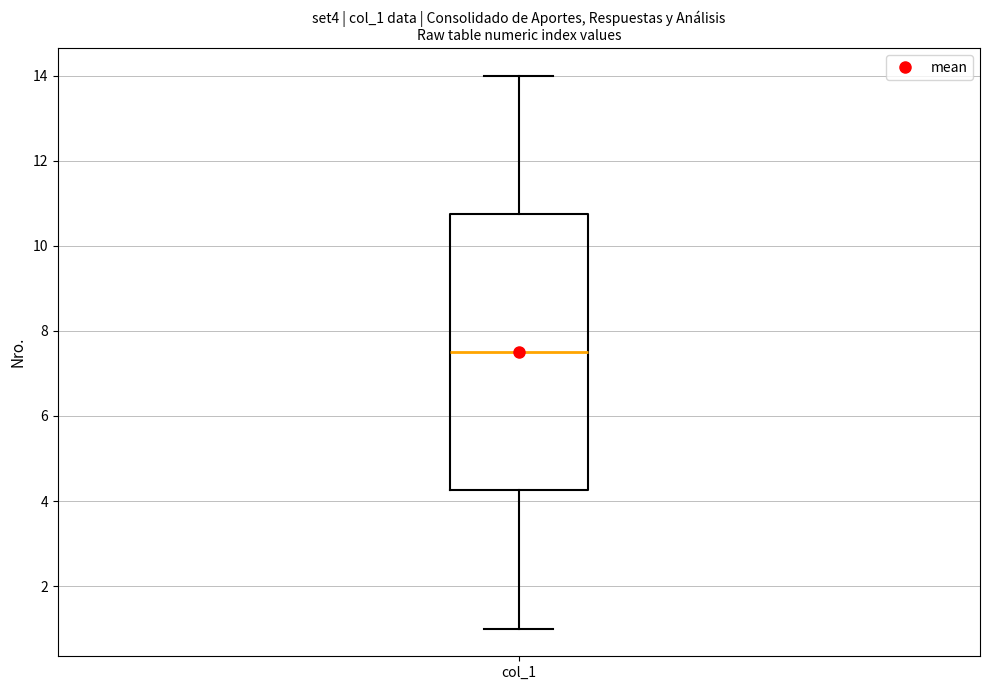

Transcribe this box plot: give where the median line is, the range the box spans, and where the two whiskers end, as read against the y-axis. The values are not printed on the chart, so give them approximately, as read against the axis.

median 7.6, box 4.2 to 10.8, whiskers 1.0 to 14.0